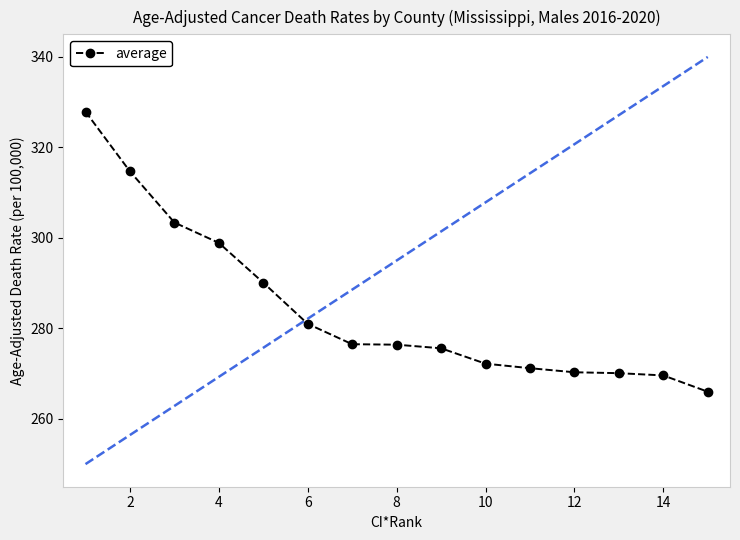

What is the greatest value displayed?

327.9